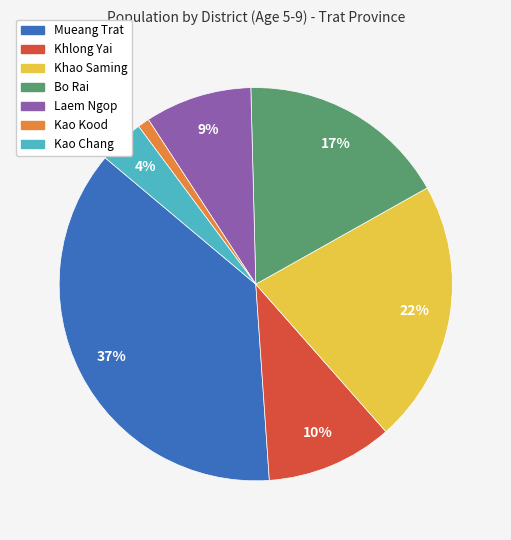

Is it true that Kao Chang is 14% of the pie?

False